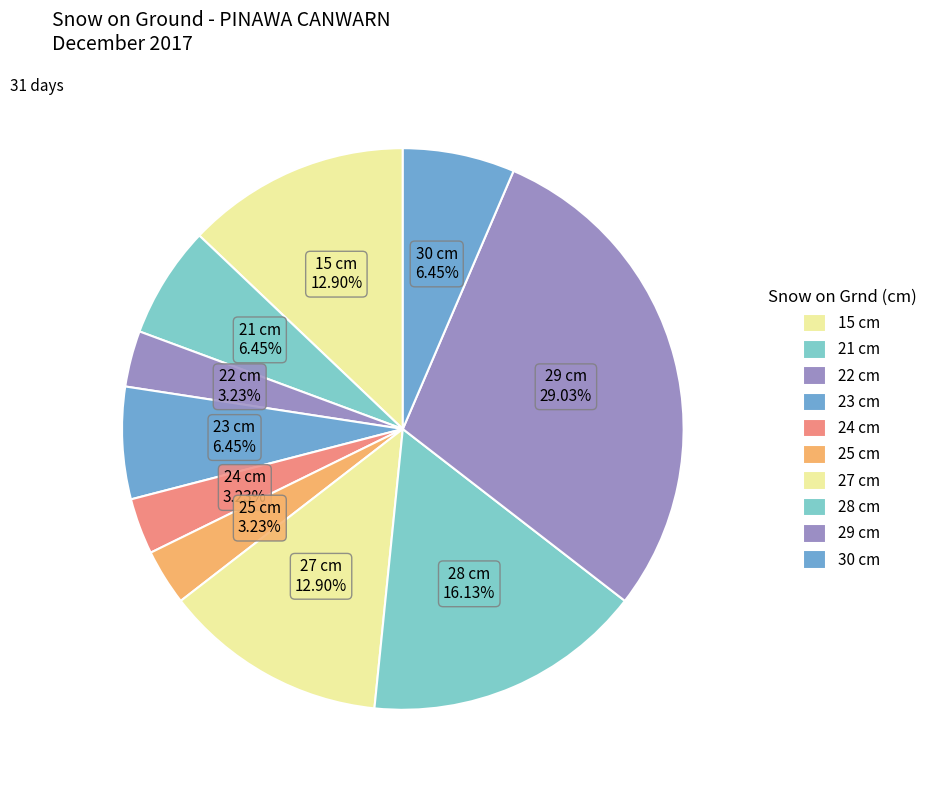

Count the number of slices in the pie.

10